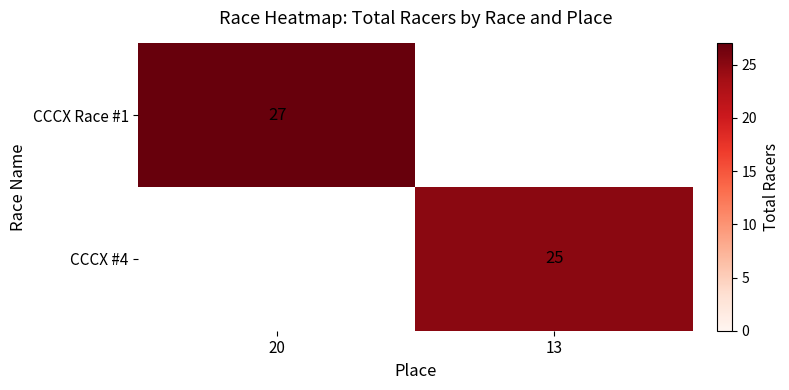

The value of CCCX #4 at 13 is 11. True or false?

False